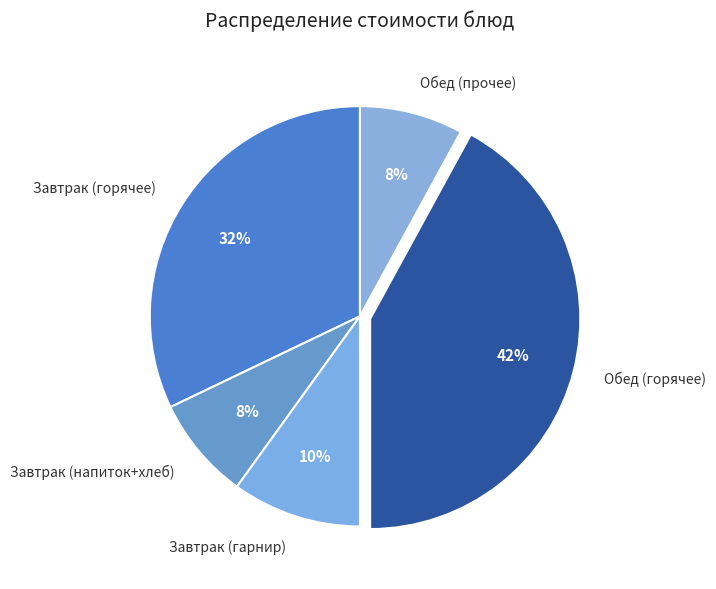

What percentage is the Завтрак (гарнир) slice, to the nearest percent?

10%